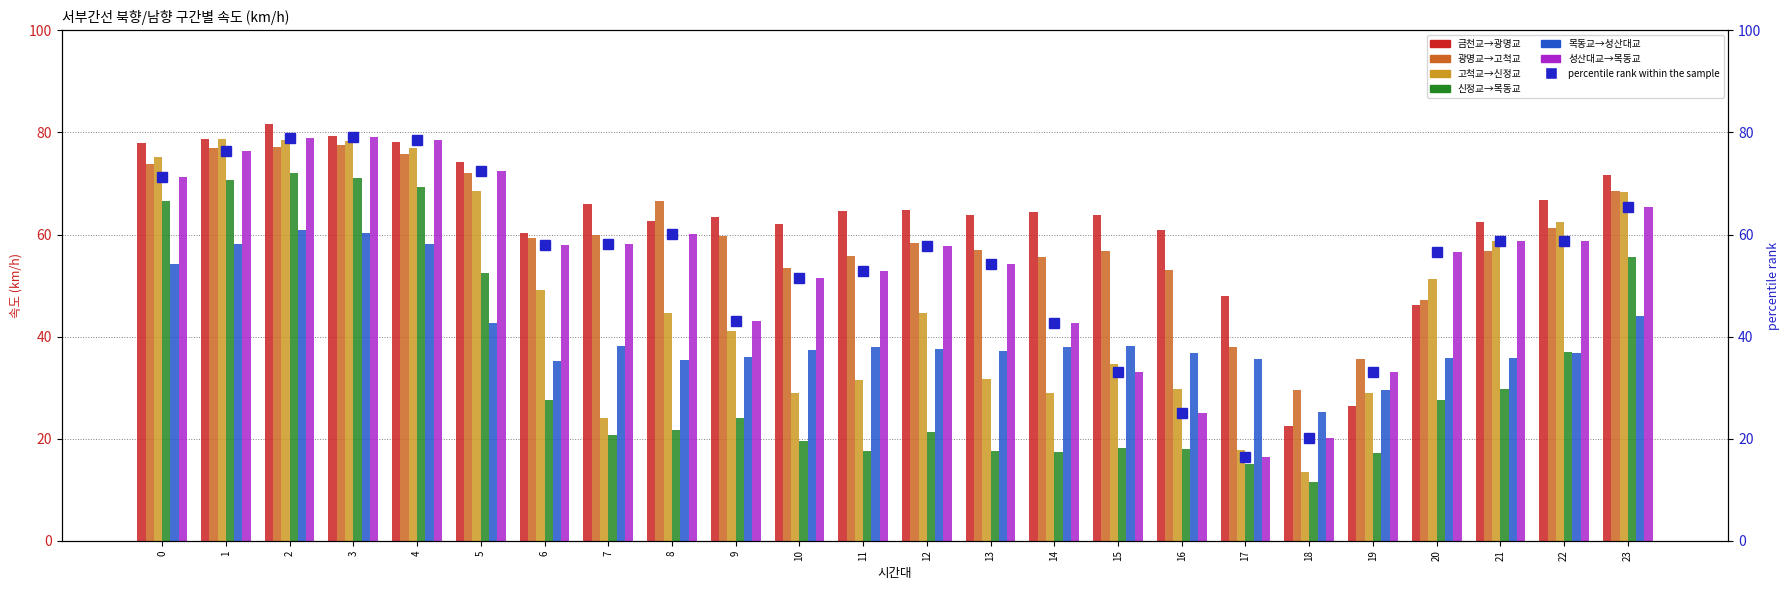

What is the difference between the maximum and minimum values in the 광명교→고척교 series?

48.1